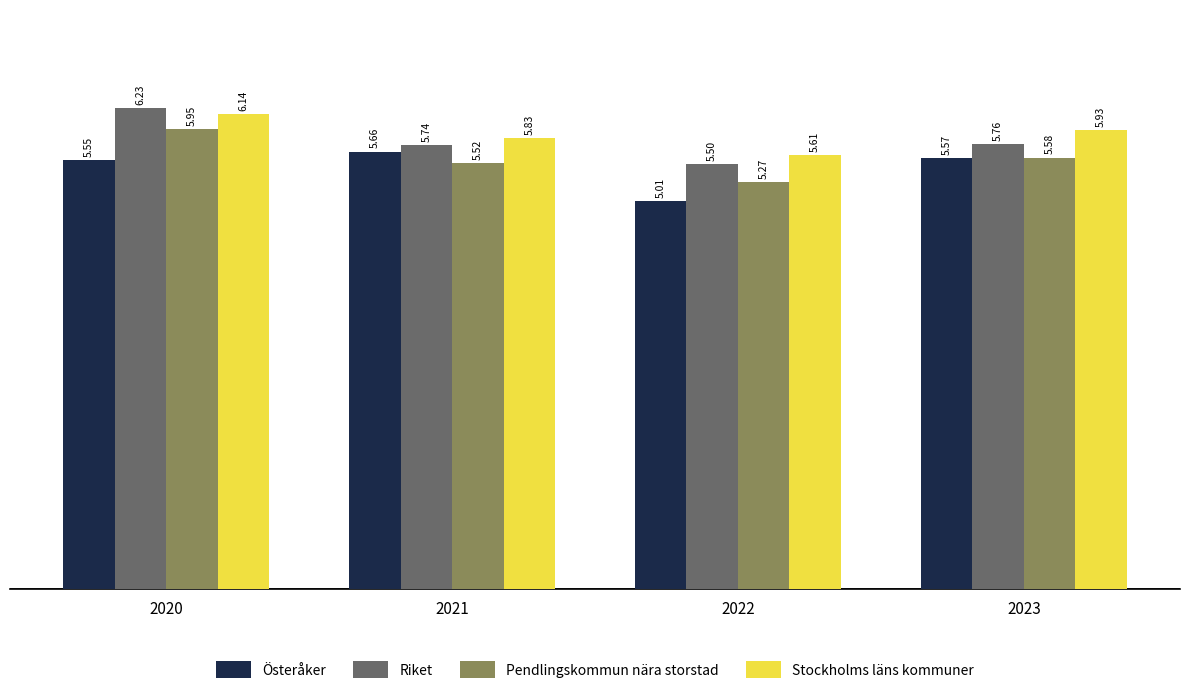

What is the difference between the Riket values at 2020 and 2022?

0.7